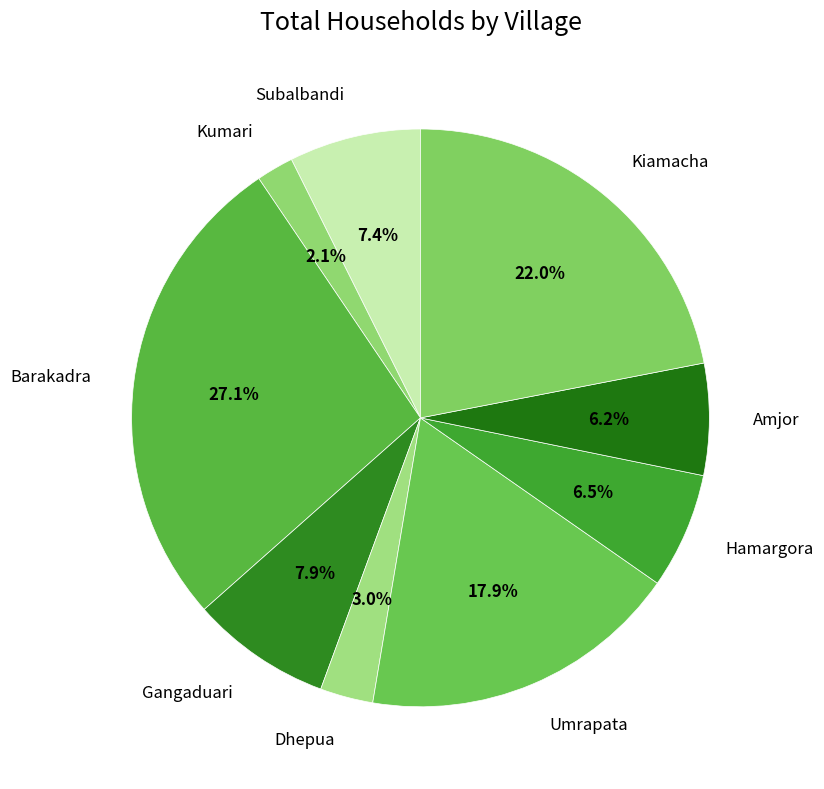

Is there any slice that represents more than half of the pie?

No